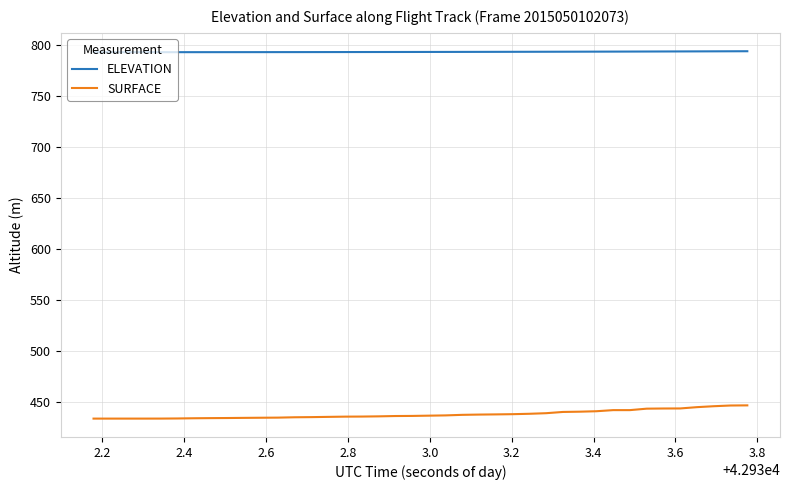

True or false: ELEVATION and SURFACE cross at least once.

False